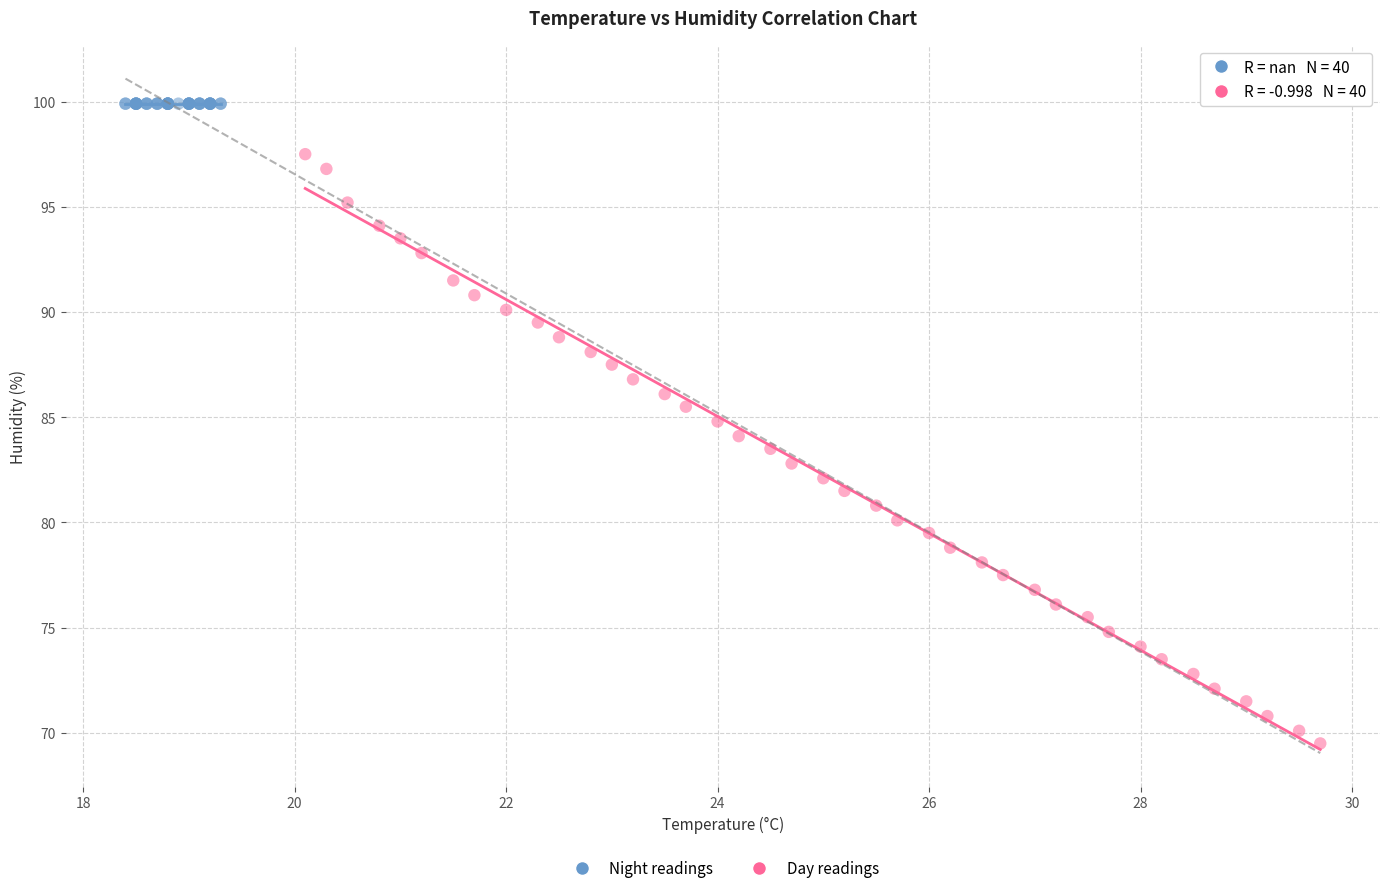

Which series contains the highest Y value?

Night readings